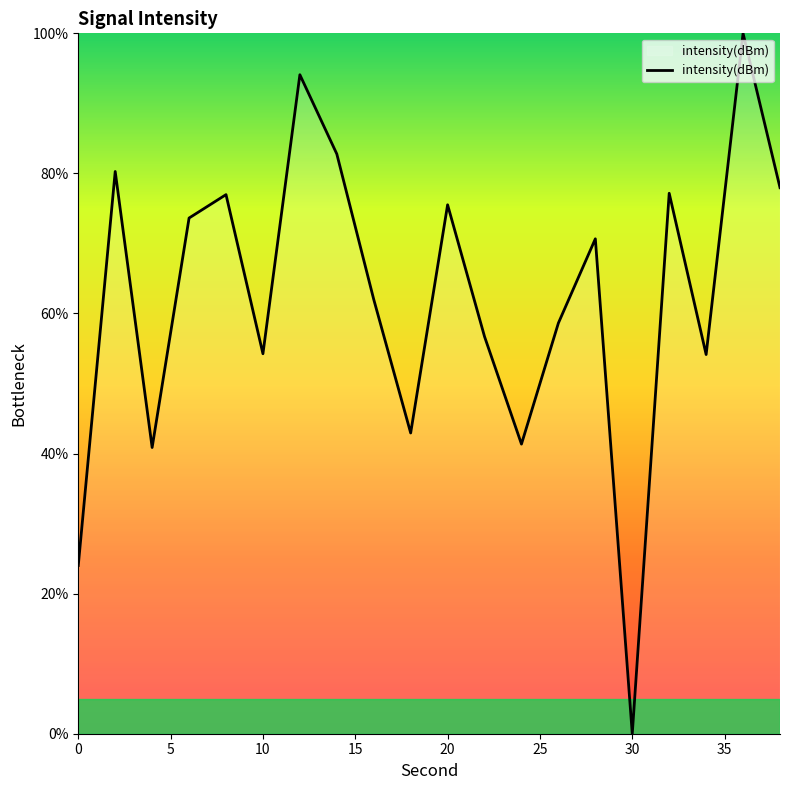

Is this an area chart (filled region under the line)?

Yes